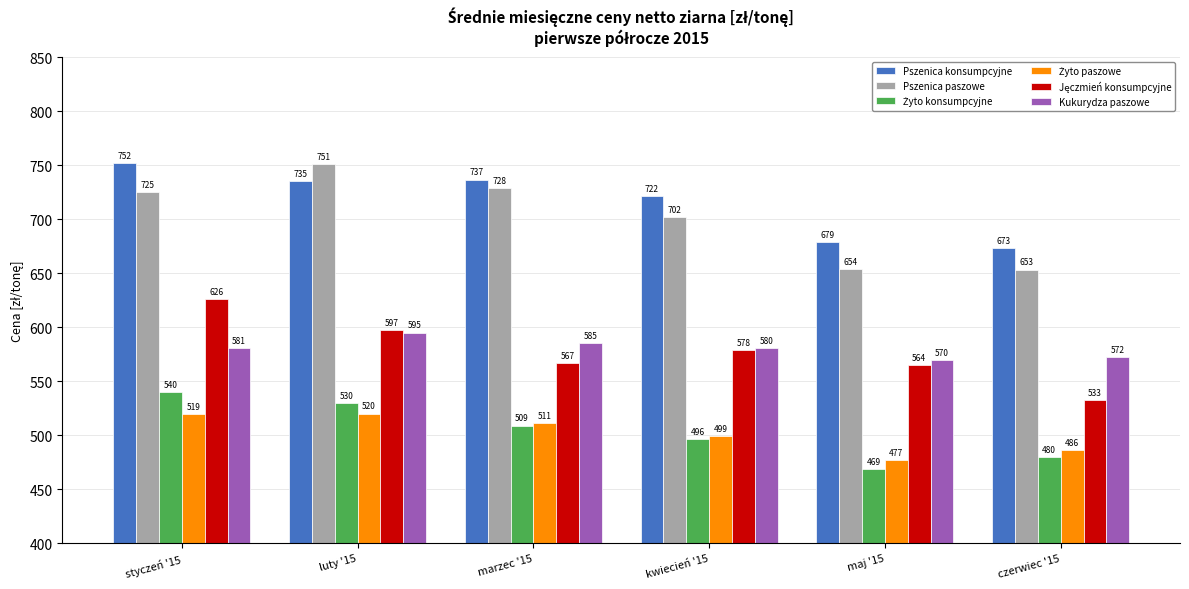

What is the difference between the maximum and minimum values in the Pszenica konsumpcyjne series?

78.8